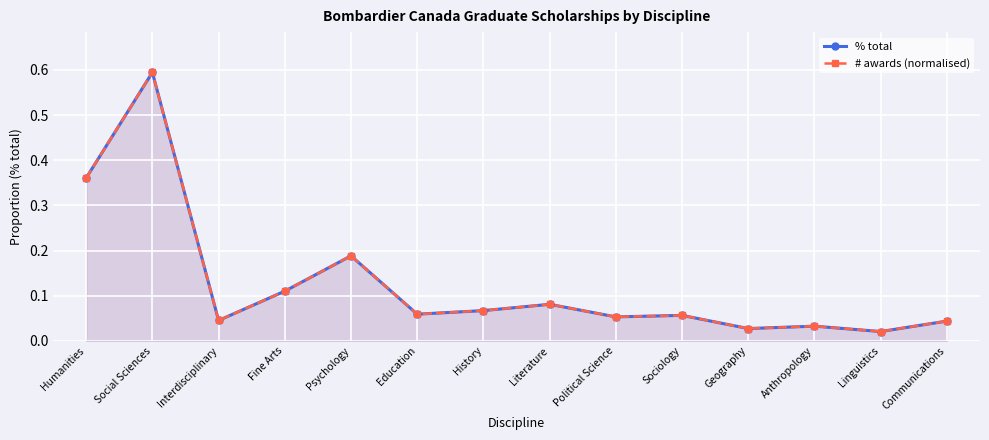

Where is the first local minimum for # awards (normalised)?

Interdisciplinary